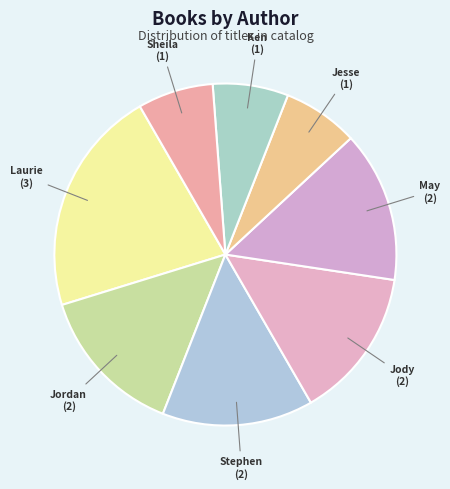

How many segments does this pie chart have?

8